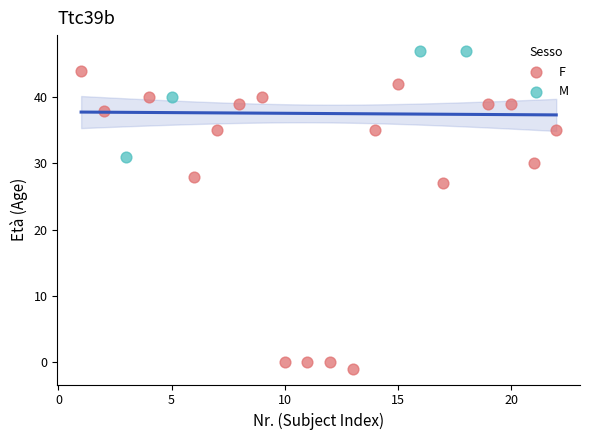

Which series has the widest spread of Y values?

F